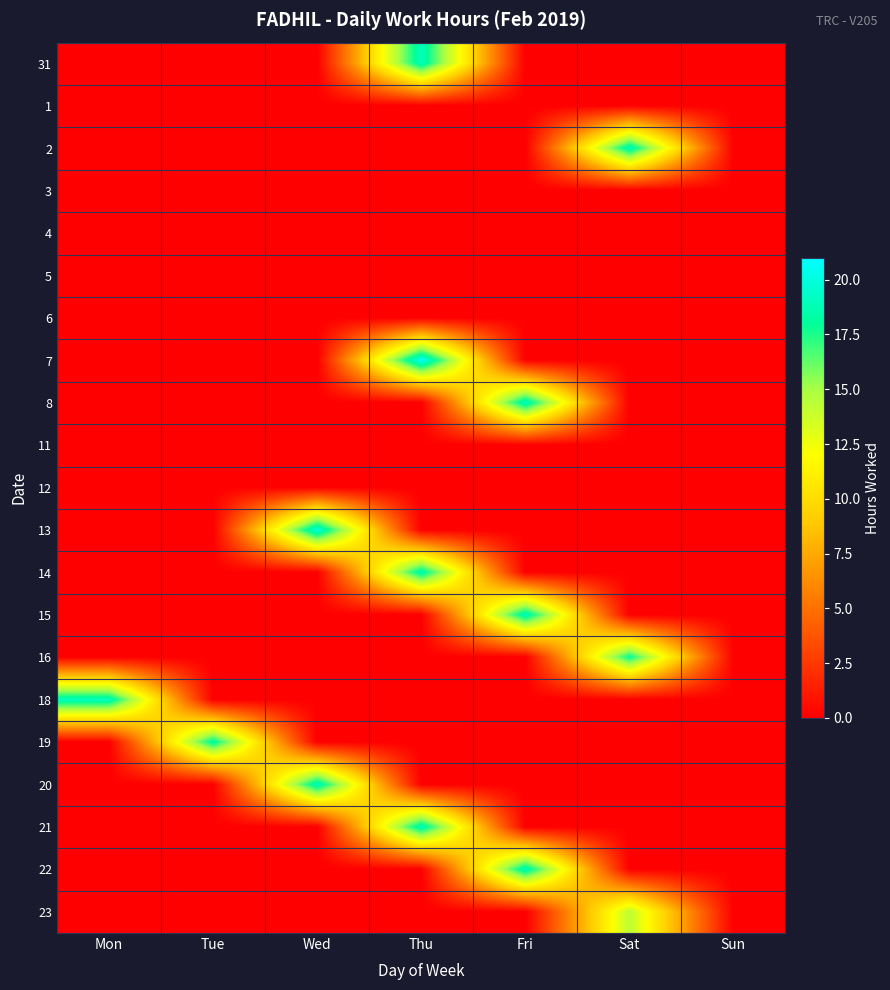

Reading right to left, transcribe all the data shown in this chart.

31: Sun=0.0	Sat=0.0	Fri=0.0	Thu=19.1	Wed=0.0	Tue=0.0	Mon=0.0
1: Sun=0.0	Sat=0.0	Fri=0.0	Thu=0.0	Wed=0.0	Tue=0.0	Mon=0.0
2: Sun=0.0	Sat=19.0	Fri=0.0	Thu=0.0	Wed=0.0	Tue=0.0	Mon=0.0
3: Sun=0.0	Sat=0.0	Fri=0.0	Thu=0.0	Wed=0.0	Tue=0.0	Mon=0.0
4: Sun=0.0	Sat=0.0	Fri=0.0	Thu=0.0	Wed=0.0	Tue=0.0	Mon=0.0
5: Sun=0.0	Sat=0.0	Fri=0.0	Thu=0.0	Wed=0.0	Tue=0.0	Mon=0.0
6: Sun=0.0	Sat=0.0	Fri=0.0	Thu=0.0	Wed=0.0	Tue=0.0	Mon=0.0
7: Sun=0.0	Sat=0.0	Fri=0.0	Thu=20.8	Wed=0.0	Tue=0.0	Mon=0.0
8: Sun=0.0	Sat=0.0	Fri=19.1	Thu=0.0	Wed=0.0	Tue=0.0	Mon=0.0
11: Sun=0.0	Sat=0.0	Fri=0.0	Thu=0.0	Wed=0.0	Tue=0.0	Mon=0.0
12: Sun=0.0	Sat=0.0	Fri=0.0	Thu=0.0	Wed=0.0	Tue=0.1	Mon=0.0
13: Sun=0.0	Sat=0.0	Fri=0.0	Thu=0.0	Wed=20.0	Tue=0.0	Mon=0.0
14: Sun=0.0	Sat=0.0	Fri=0.0	Thu=18.8	Wed=0.0	Tue=0.0	Mon=0.0
15: Sun=0.0	Sat=0.0	Fri=19.0	Thu=0.0	Wed=0.0	Tue=0.0	Mon=0.0
16: Sun=0.0	Sat=17.9	Fri=0.0	Thu=0.0	Wed=0.0	Tue=0.0	Mon=0.0
18: Sun=0.0	Sat=0.0	Fri=0.0	Thu=0.0	Wed=0.0	Tue=0.0	Mon=19.1
19: Sun=0.0	Sat=0.0	Fri=0.0	Thu=0.0	Wed=0.0	Tue=18.4	Mon=0.0
20: Sun=0.0	Sat=0.0	Fri=0.0	Thu=0.0	Wed=19.1	Tue=0.0	Mon=0.0
21: Sun=0.0	Sat=0.0	Fri=0.0	Thu=19.0	Wed=0.0	Tue=0.0	Mon=0.0
22: Sun=0.0	Sat=0.0	Fri=19.0	Thu=0.0	Wed=0.0	Tue=0.0	Mon=0.0
23: Sun=0.0	Sat=14.3	Fri=0.0	Thu=0.0	Wed=0.0	Tue=0.0	Mon=0.0